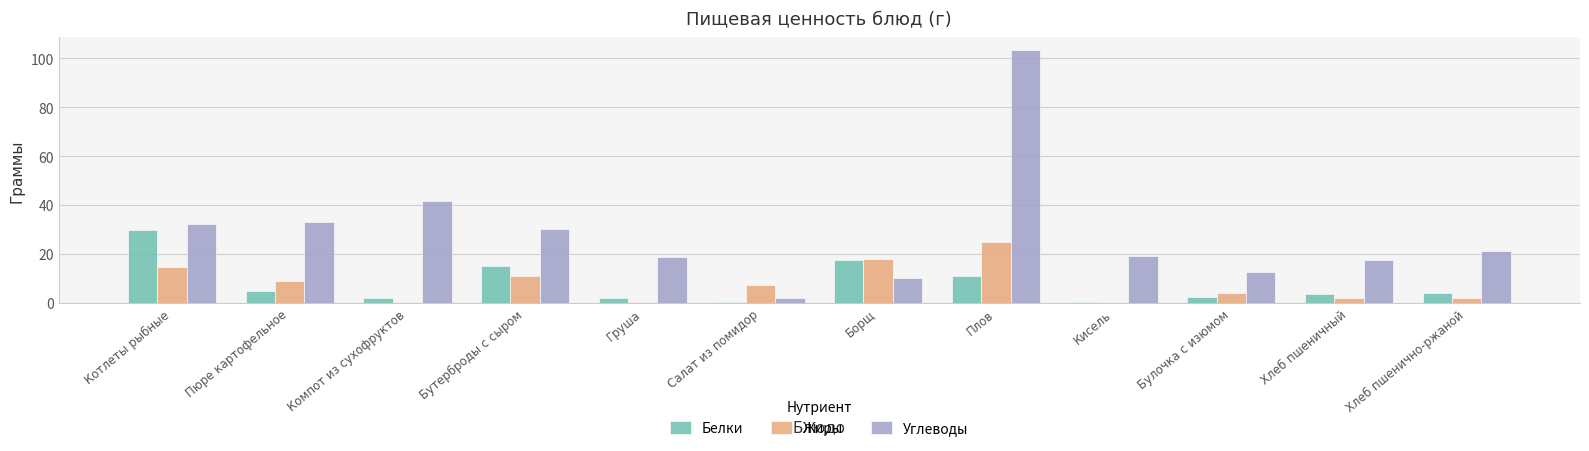

Read the Белки value at Котлеты рыбные.

29.9